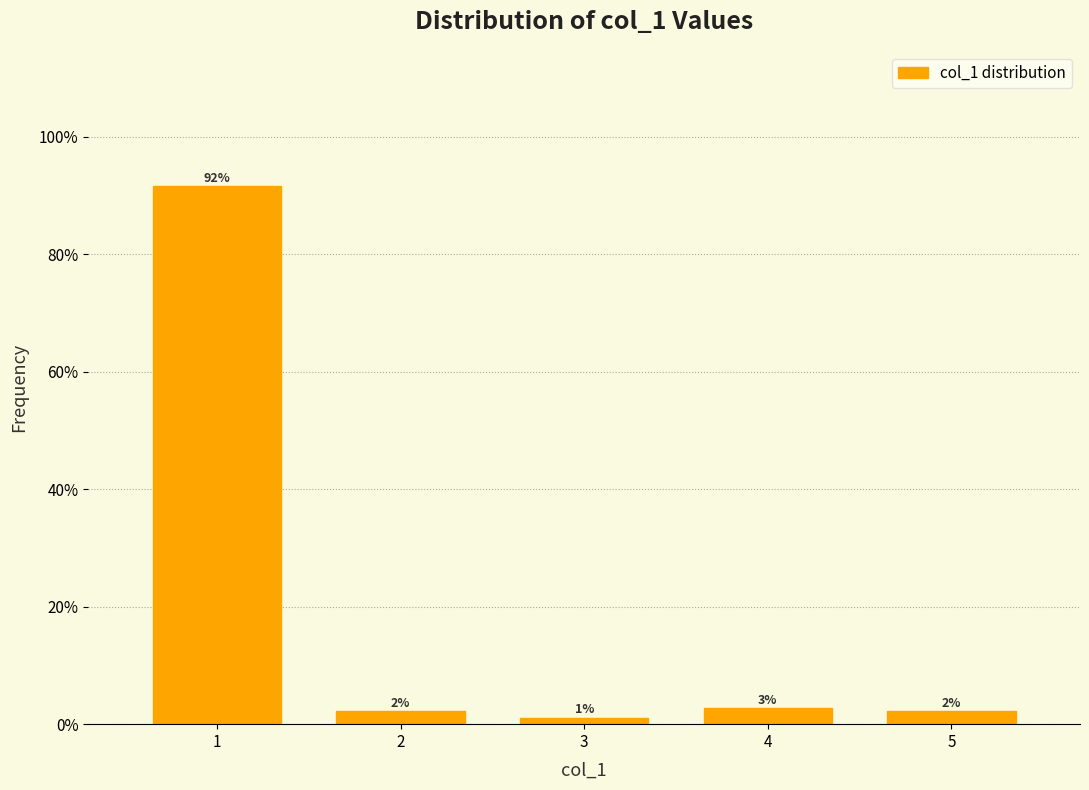

Does the chart contain any negative values?

No